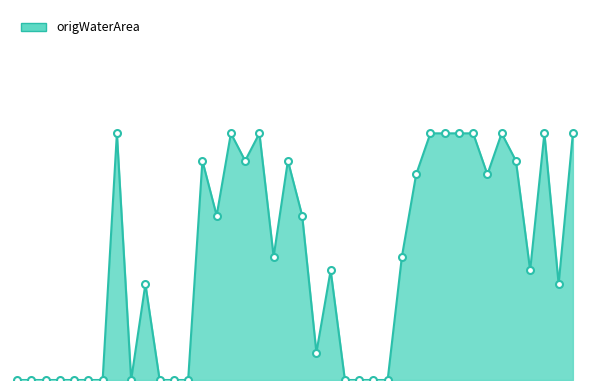

Does the chart have visible grid lines?

No